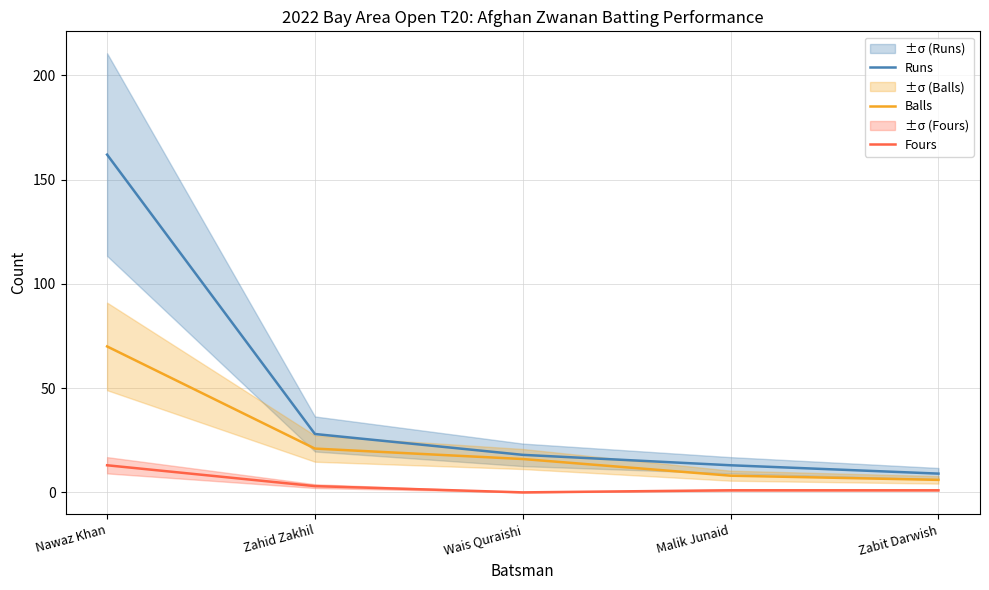

True or false: Balls and Runs cross at least once.

False